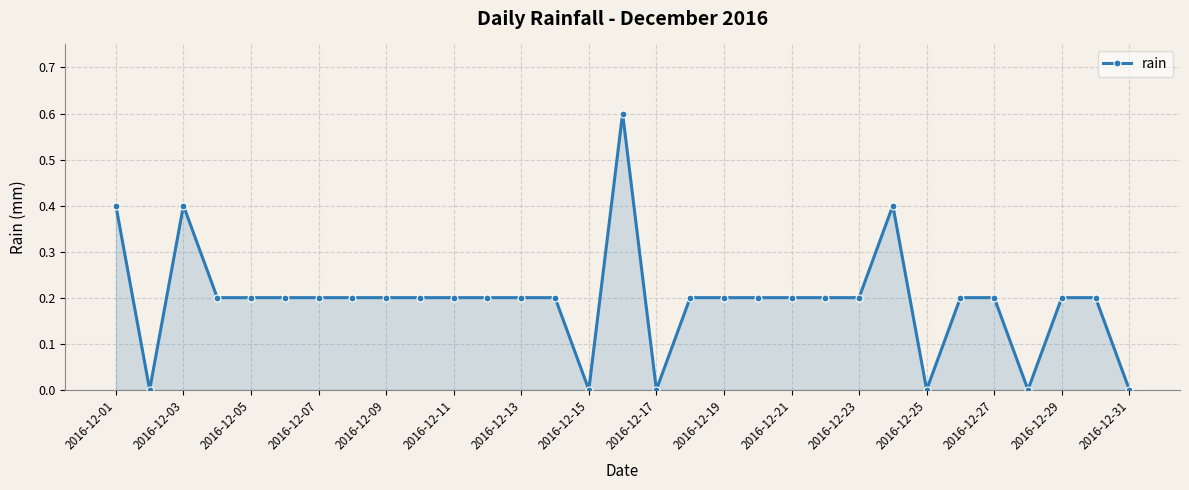

What is the difference between the maximum and minimum values?

0.6